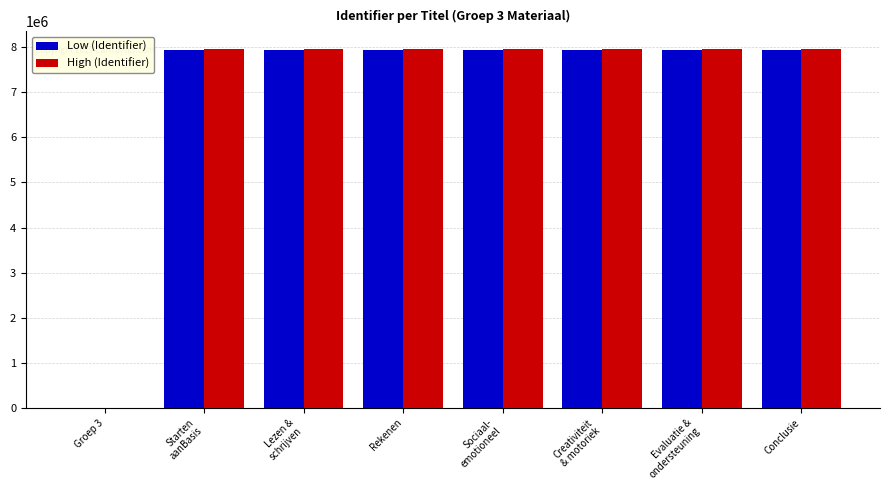

How many positive values does the Low (Identifier) series have?

7